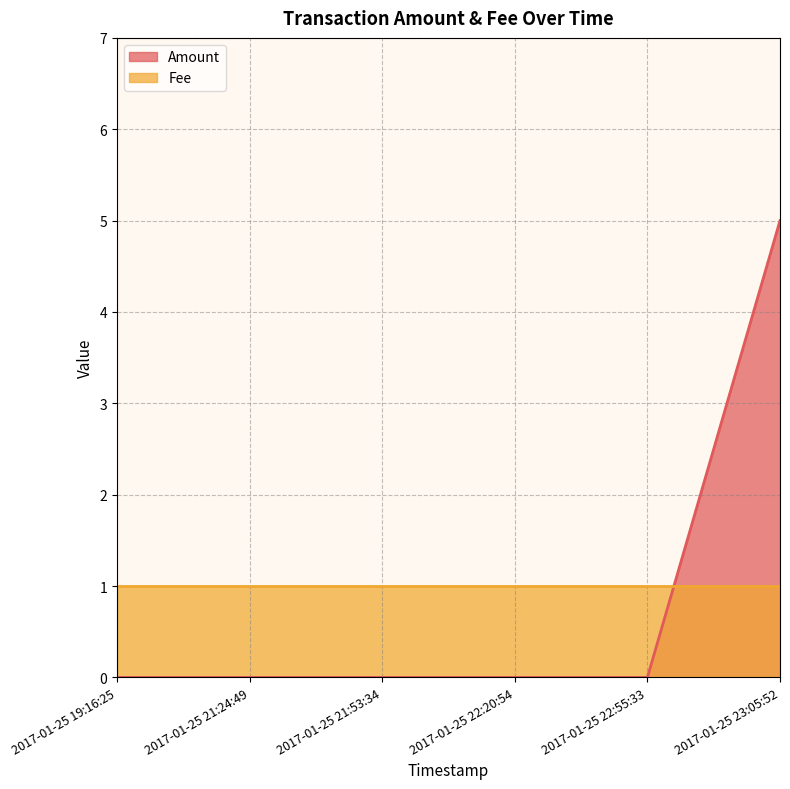

What is the maximum value shown in the chart?

5